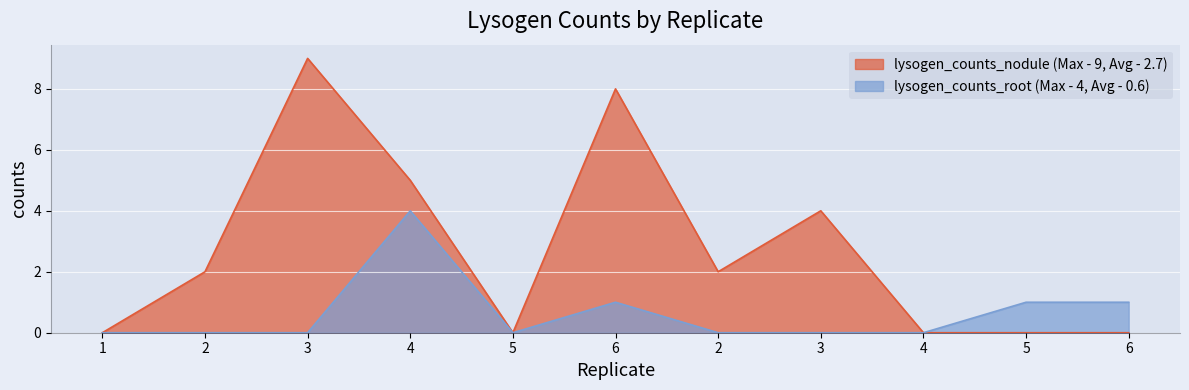

Which series has the largest range (max minus min)?

lysogen_counts_nodule